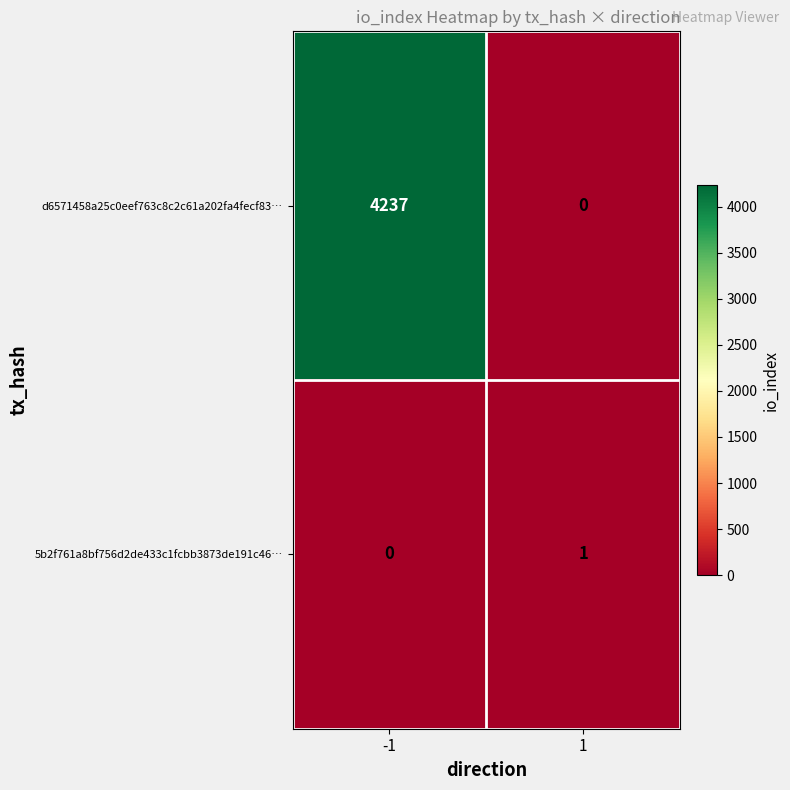

Reading left to right, transcribe all the data shown in this chart.

d6571458a25c0eef763c8c2c61a202fa4fecf83…: 4237	0
5b2f761a8bf756d2de433c1fcbb3873de191c46…: 0	1